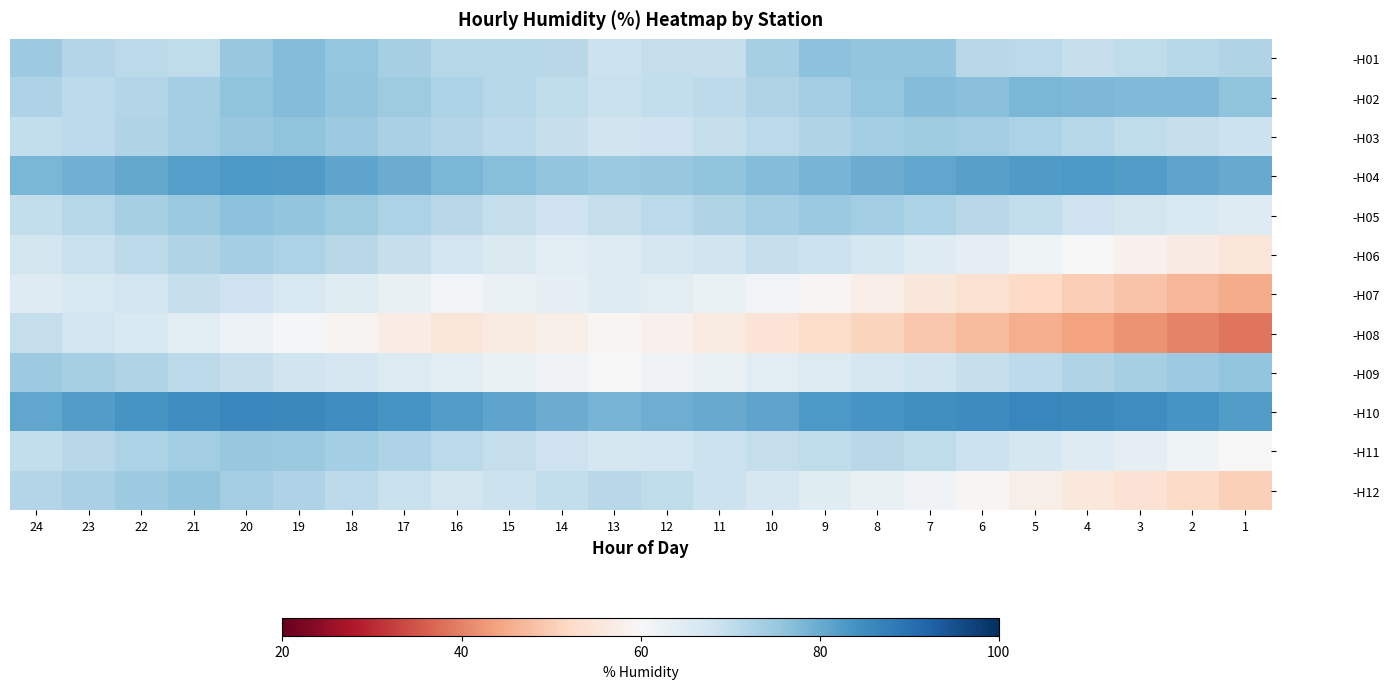

Which series has the largest total across all categories?

-H10